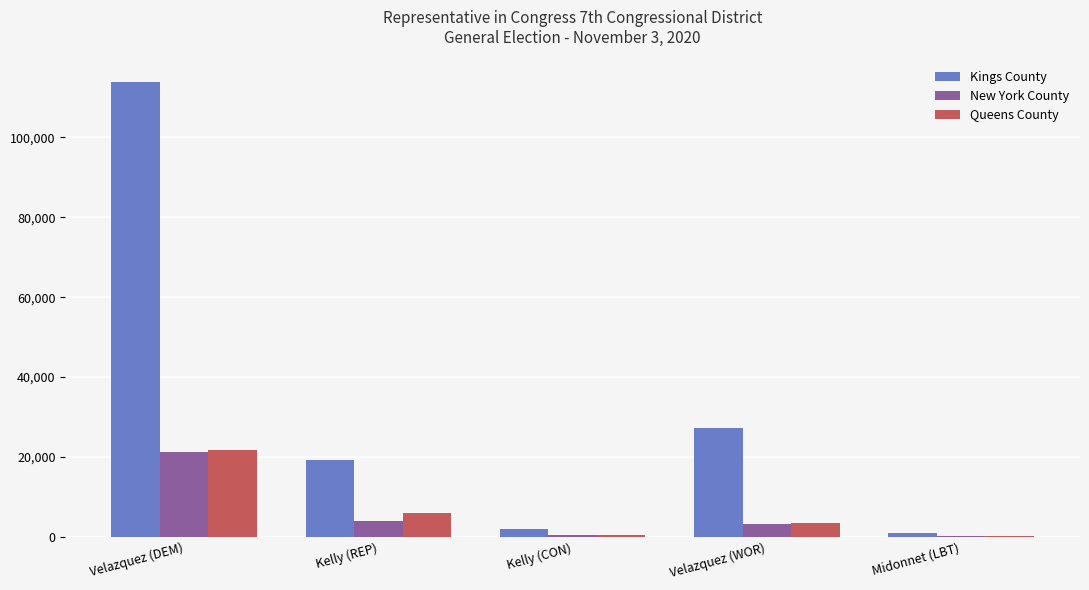

Are the bars horizontal?

No